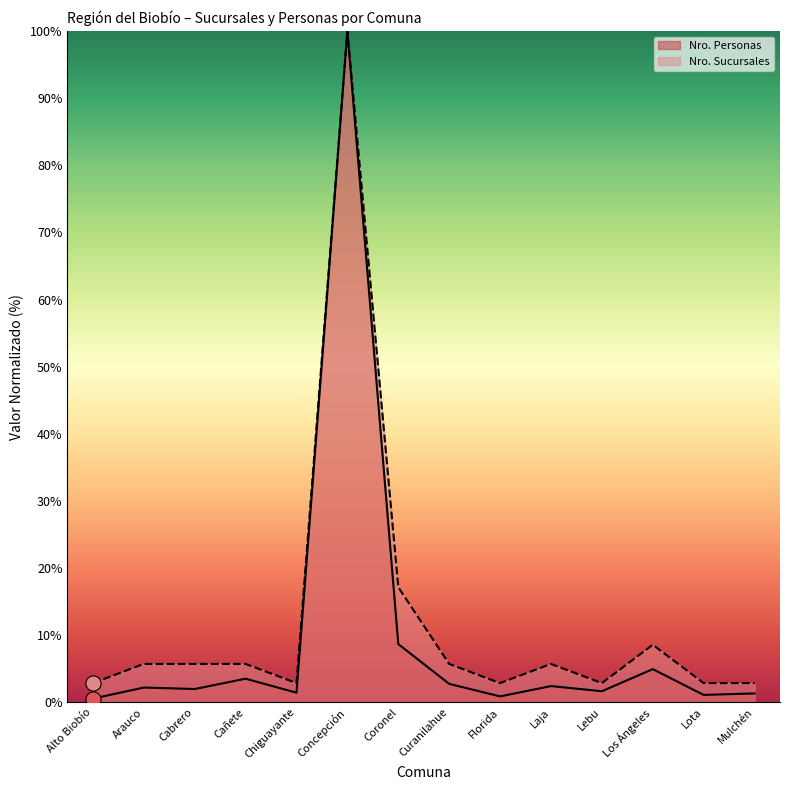

Which series reaches the minimum Y coordinate?

Nro. Personas